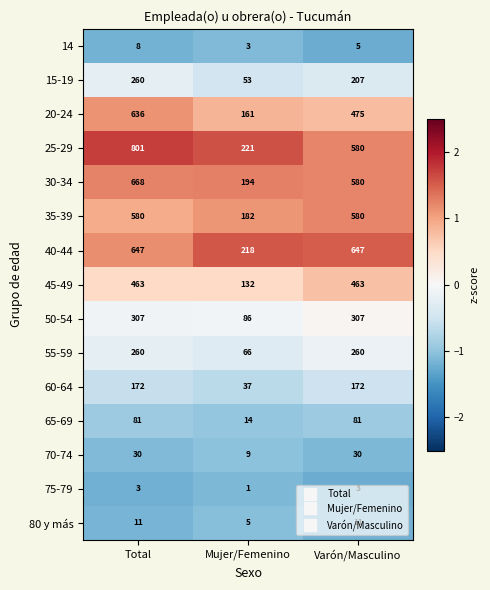

What is the difference between the maximum and minimum values in the 55-59 series?

194